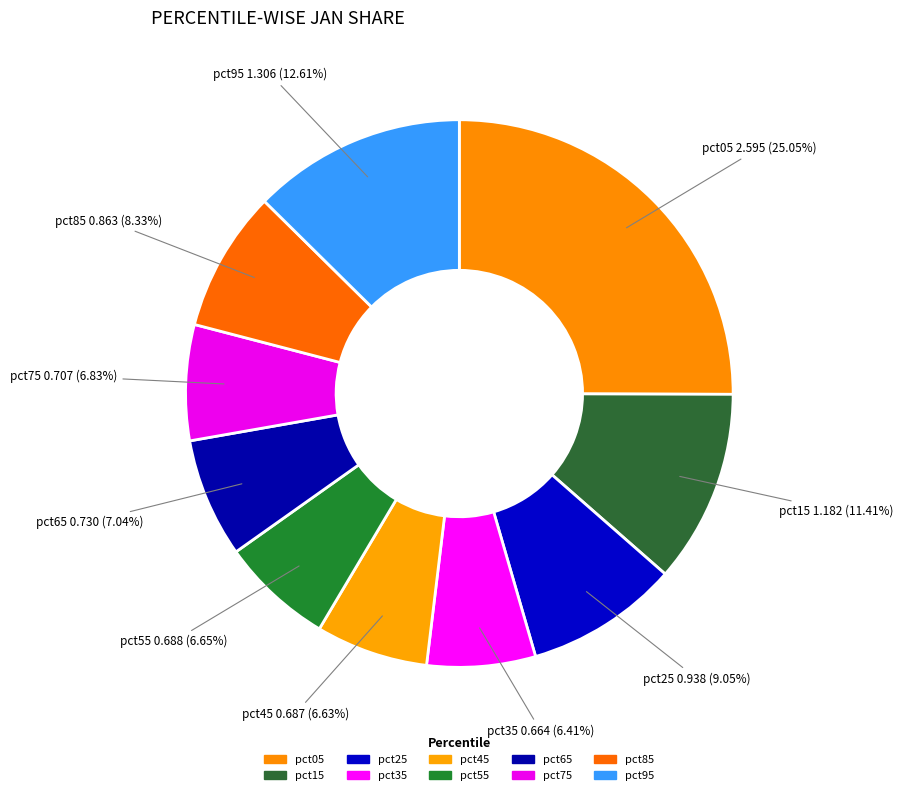

Approximately how many times larger is the value at pct95 compared to pct05?

0.5